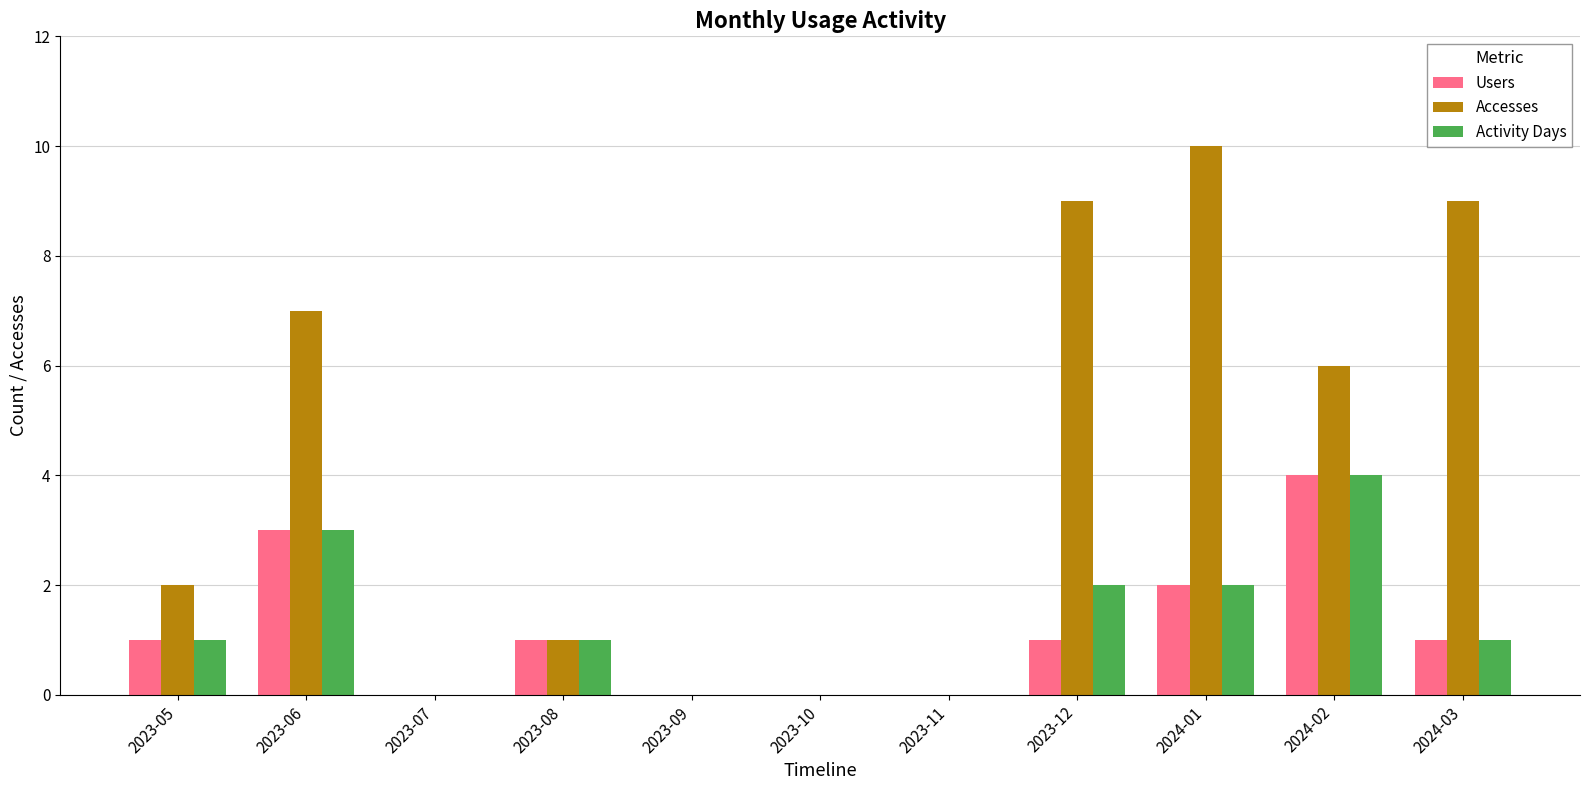

What is the total value across all series at 2024-02?

14